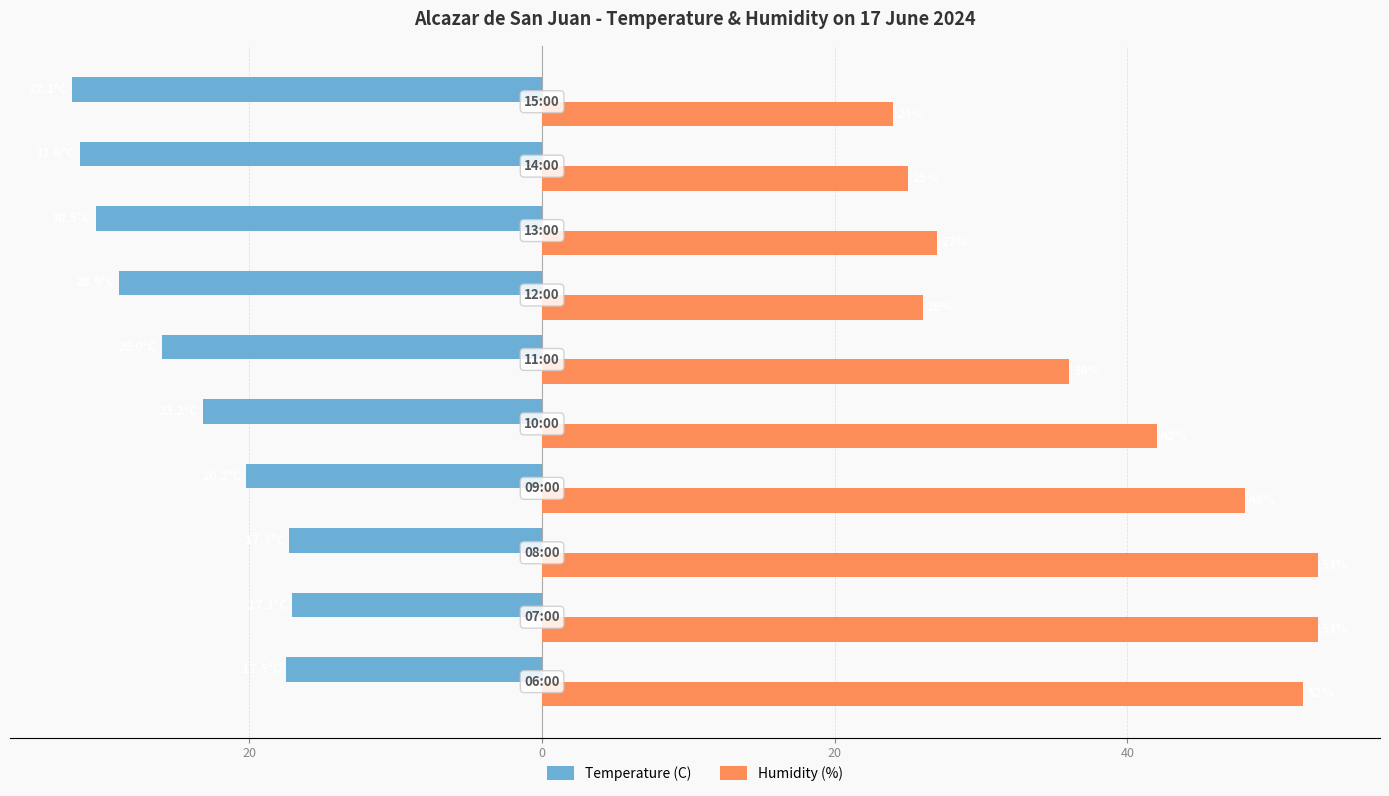

What is the difference between the maximum and second lowest values in the Temperature (C) series?

14.5